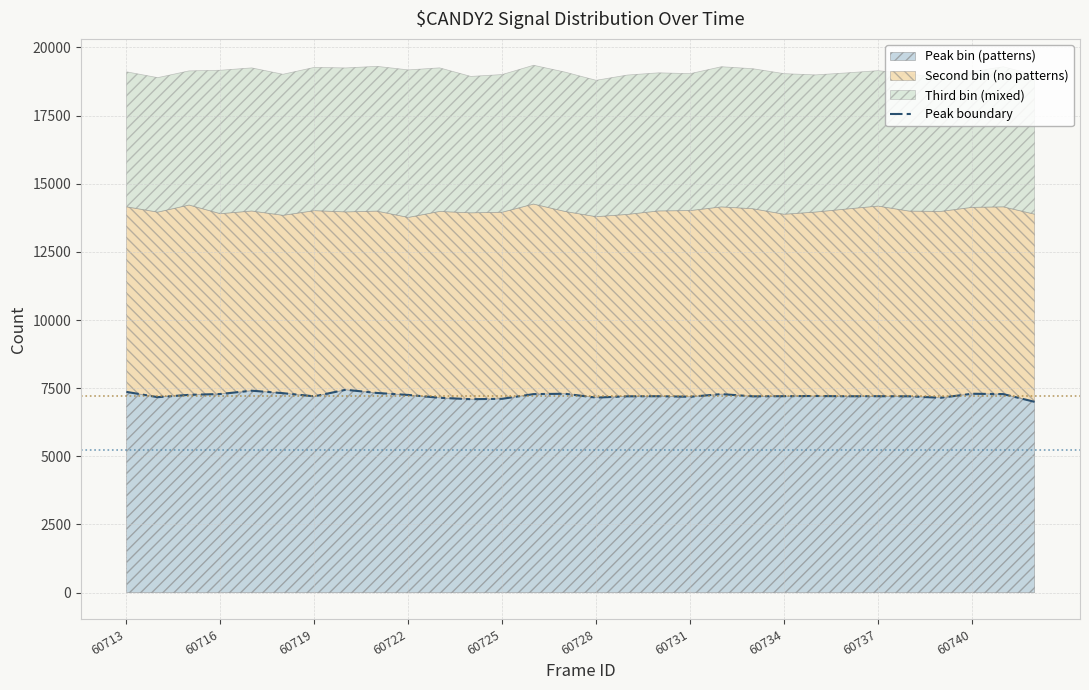

What is the sum of the values at 10 and 17?

14352